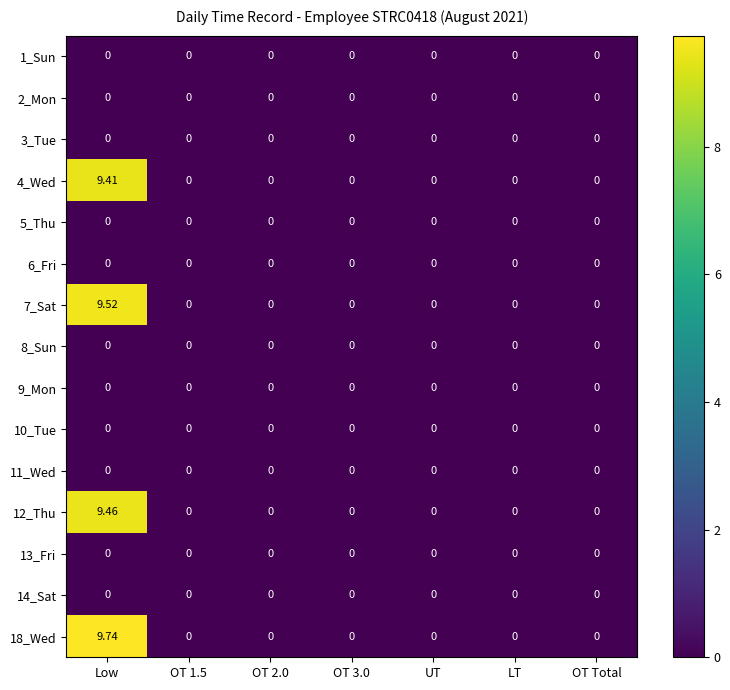

Which series has the largest total across all categories?

18_Wed